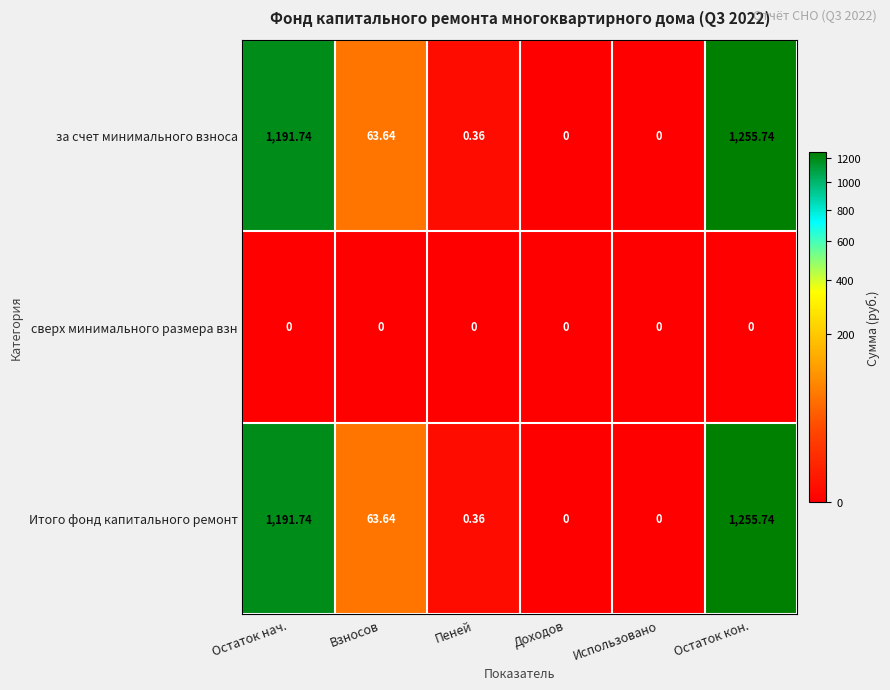

How many categories are shown in the chart?

6